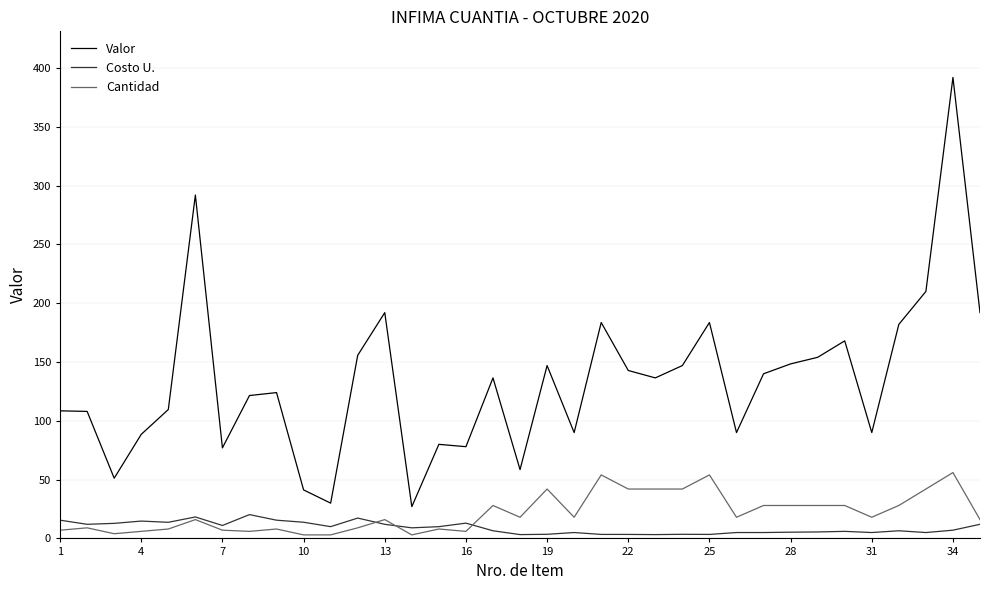

List the series in order of their peak value, highest first.

Valor, Cantidad, Costo U.